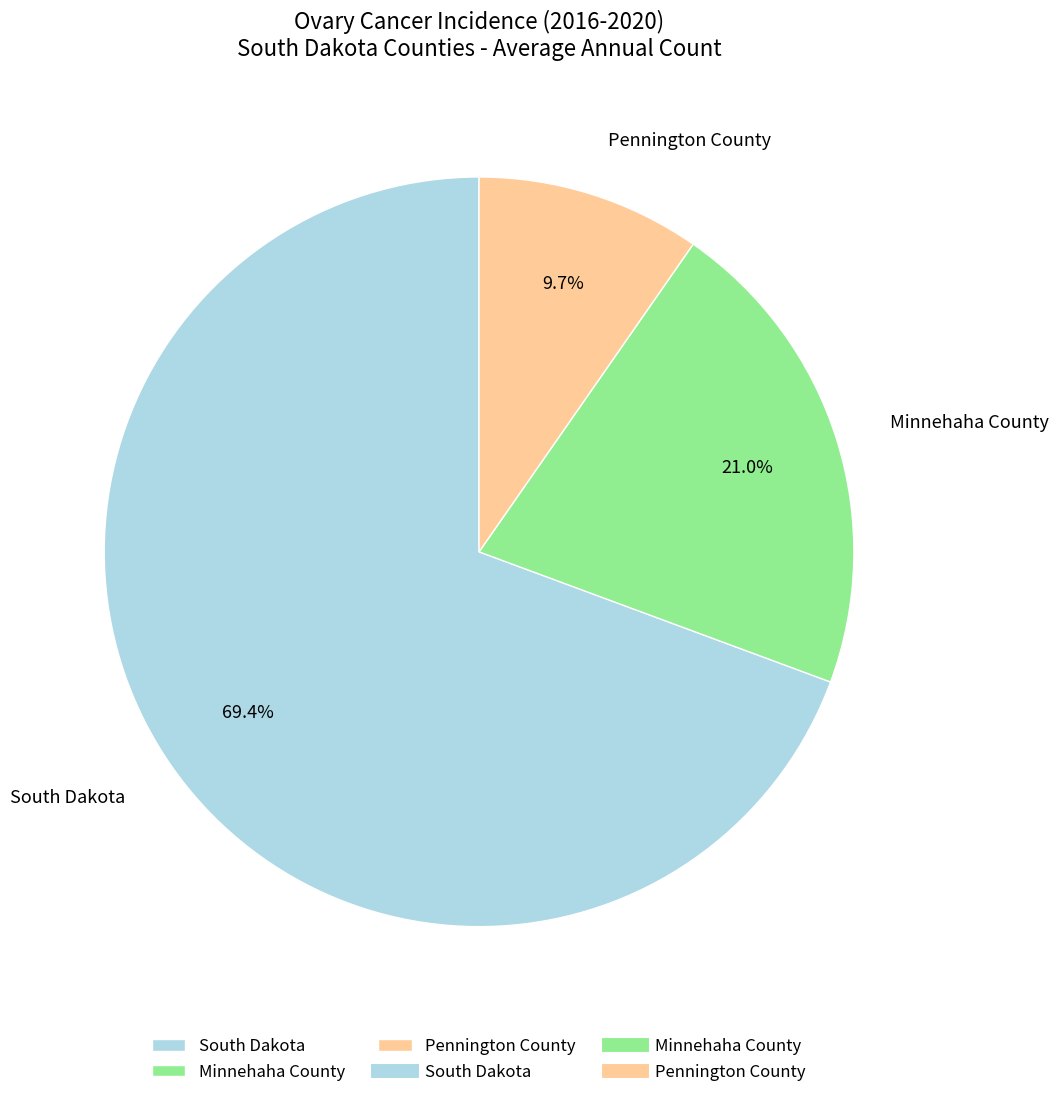

Rank the categories by value from highest to lowest.

South Dakota, Minnehaha County, Pennington County